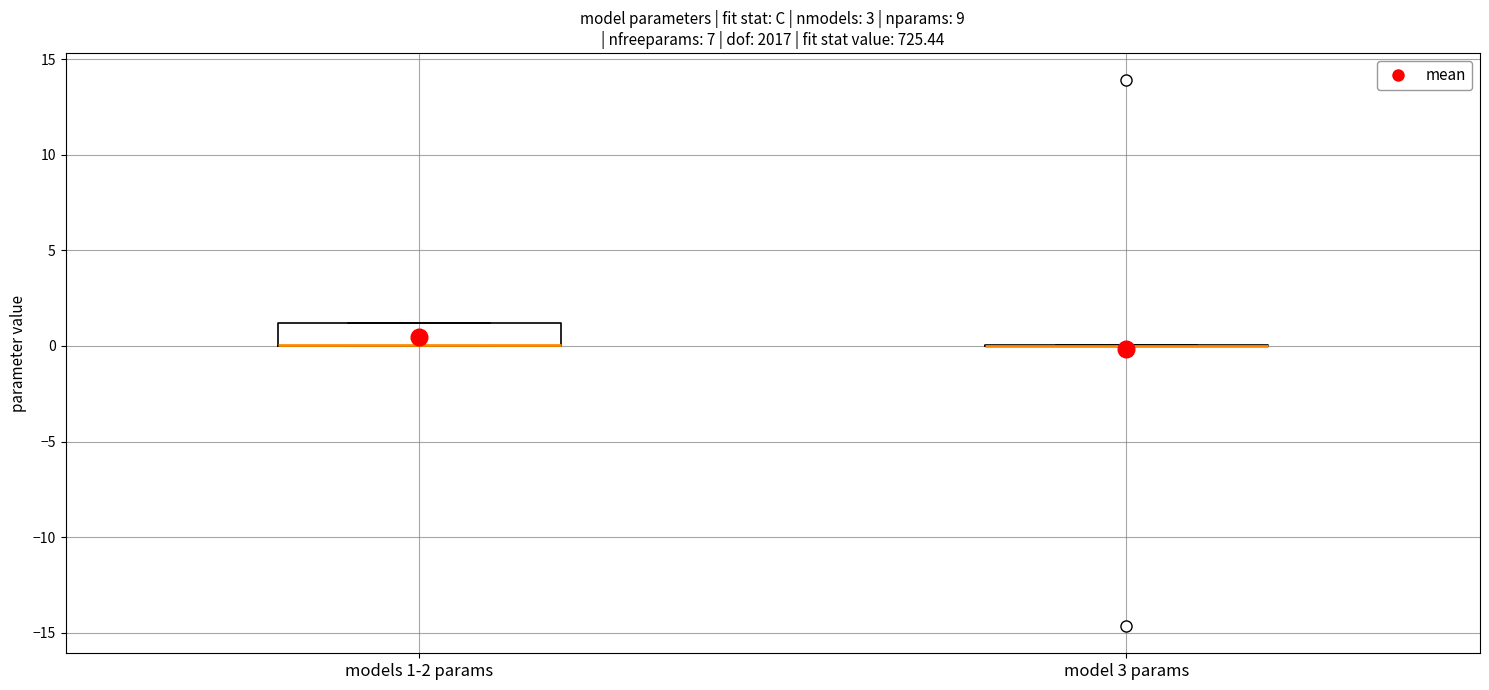

Reading left to right, transcribe this box plot: for each box, give where its median line is, the range the box spans, and where its two whiskers end, as read against the y-axis. The values are not printed on the chart, so give them approximately, as read against the axis.

models 1-2 params: median 0 (drawn on the box's lower edge), box 0 to 1, whiskers 0 to 1
model 3 params: box collapsed to a line at 0, whiskers 0 to 0